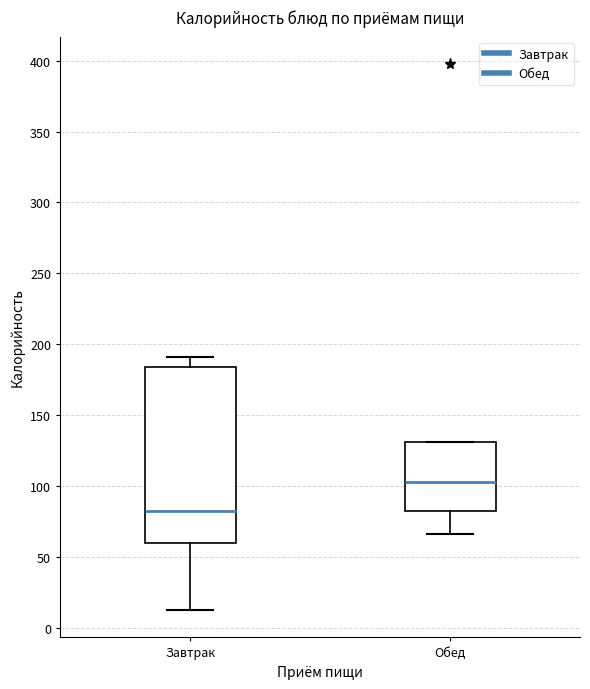

Reading left to right, transcribe this box plot: for each box, give where its median line is, the range the box spans, and where its two whiskers end, as read against the y-axis. The values are not printed on the chart, so give them approximately, as read against the axis.

Завтрак: median 80, box 60 to 185, whiskers 15 to 190
Обед: median 105, box 80 to 130, whiskers 65 to 130